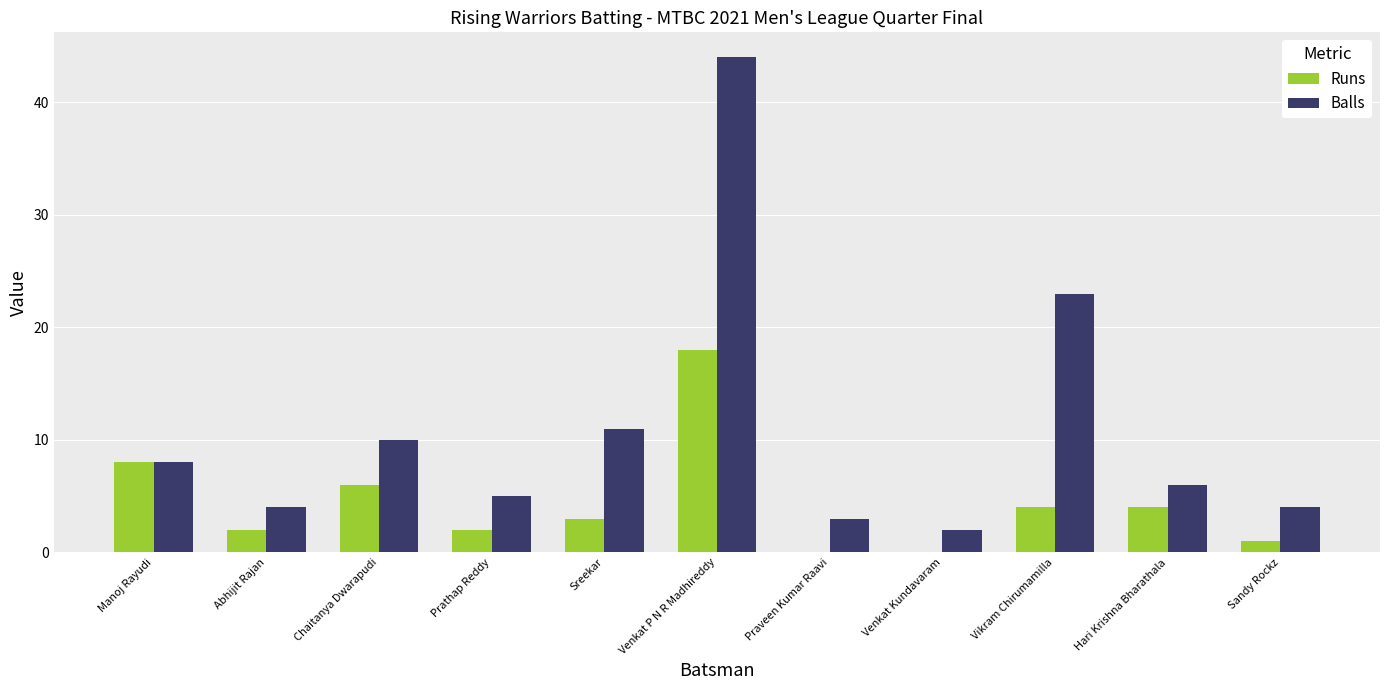

At which label is Runs closest to 9?

Manoj Rayudi